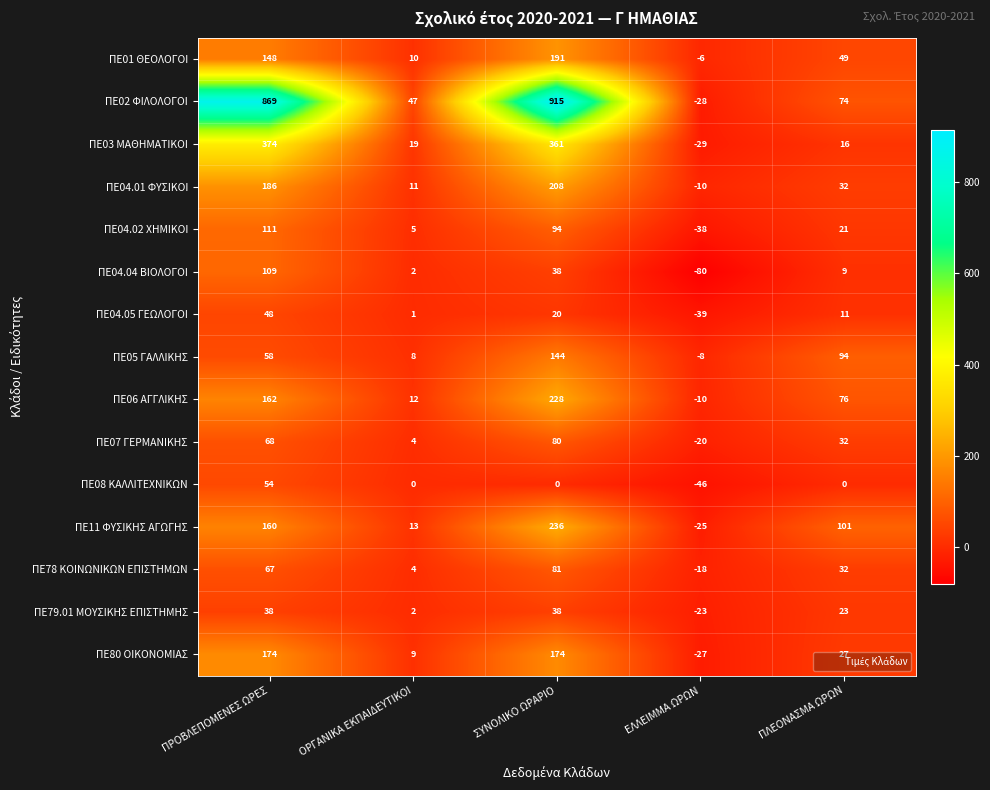

Between ΣΥΝΟΛΙΚΟ ΩΡΑΡΙΟ and ΕΛΛΕΙΜΜΑ ΩΡΩΝ, which series saw the biggest shift?

ΠΕ02 ΦΙΛΟΛΟΓΟΙ